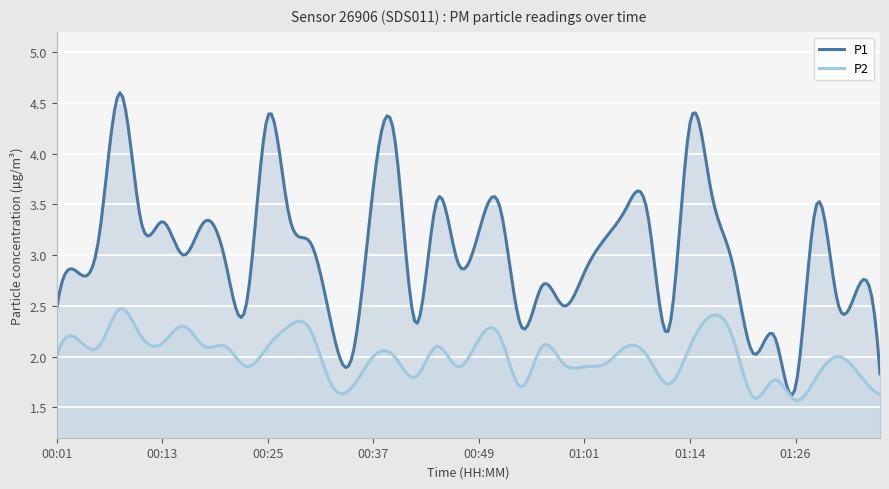

Where is the first local maximum for P1?

00:08